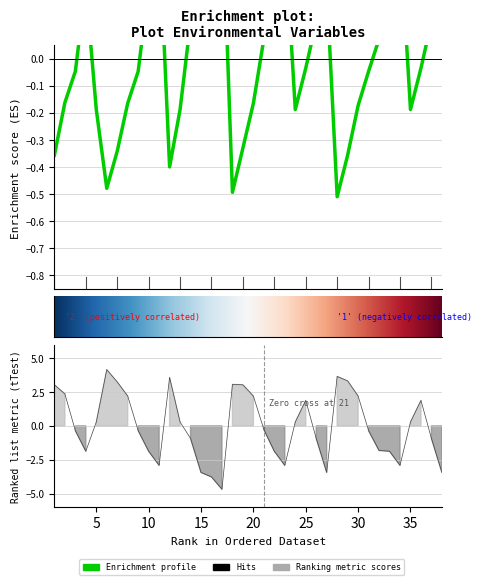

Does the chart have visible grid lines?

Yes